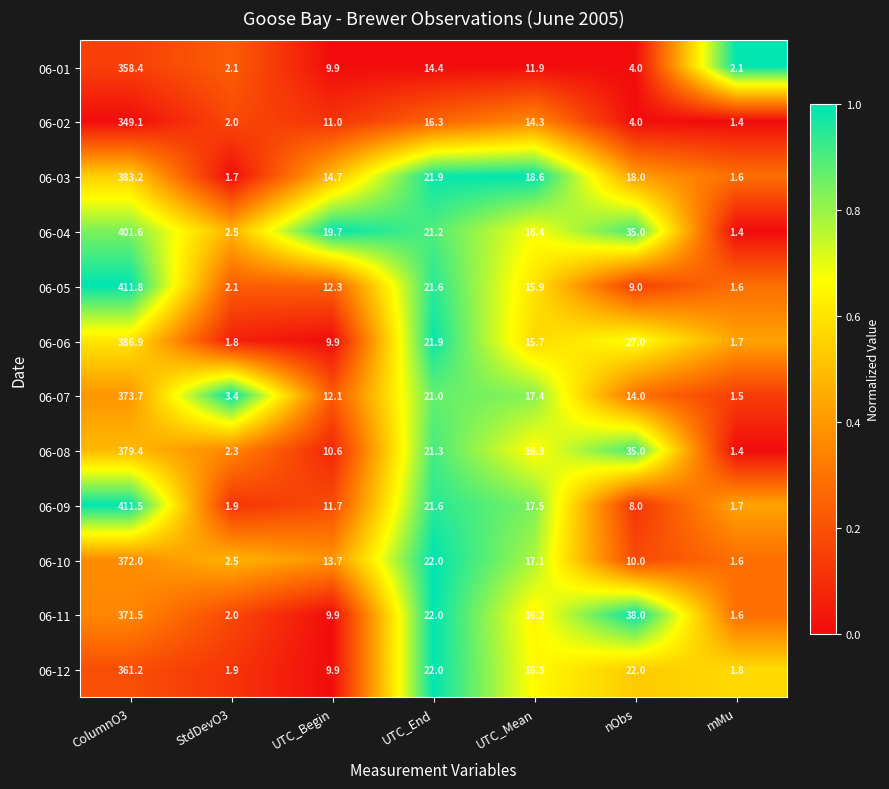

What is the total value across all series at UTC_End?

247.2